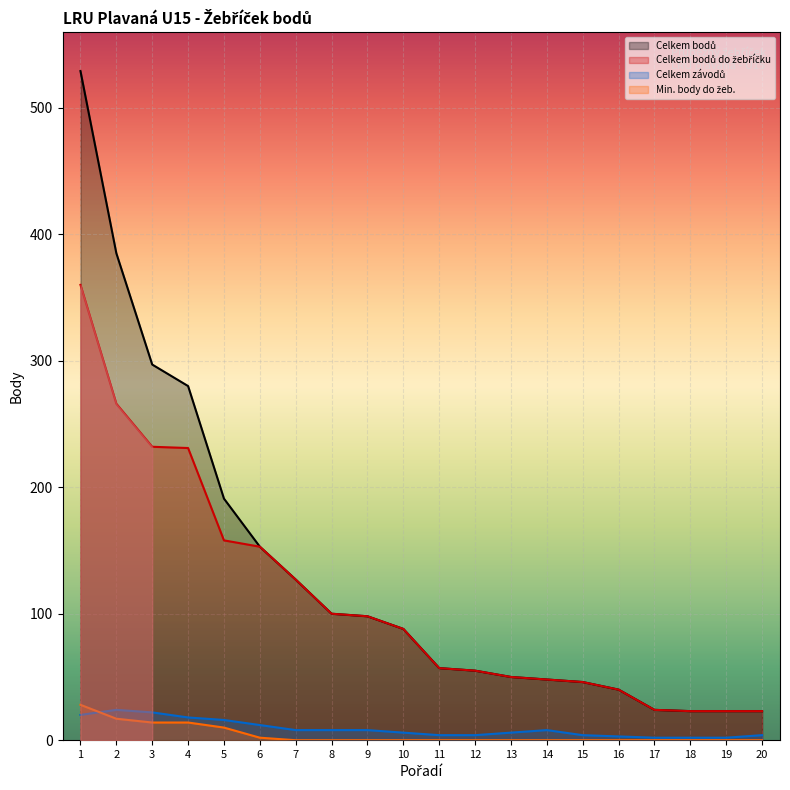

What is the value of the Celkem závodů point at the 5th from the left?

16